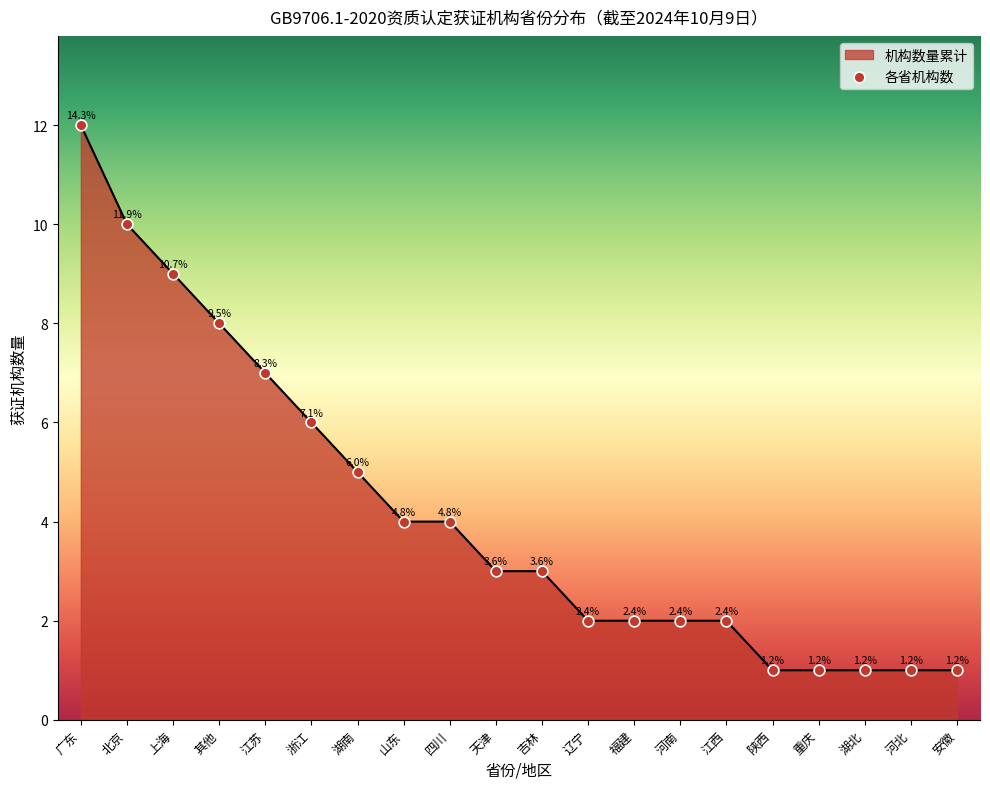

Which has a higher value, 福建 or 安徽?

福建